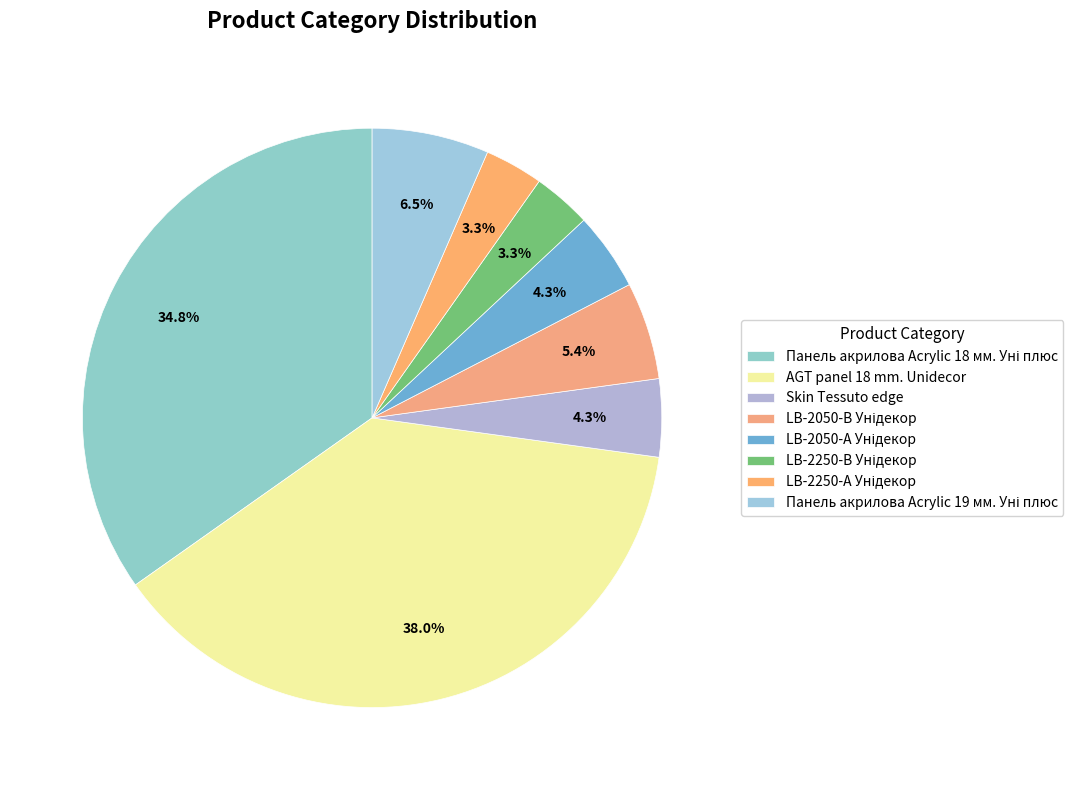

What is the change in value from AGT panel 18 mm. Unidecor to Панель акрилова Acrylic 19 мм. Уні плюс?

-29